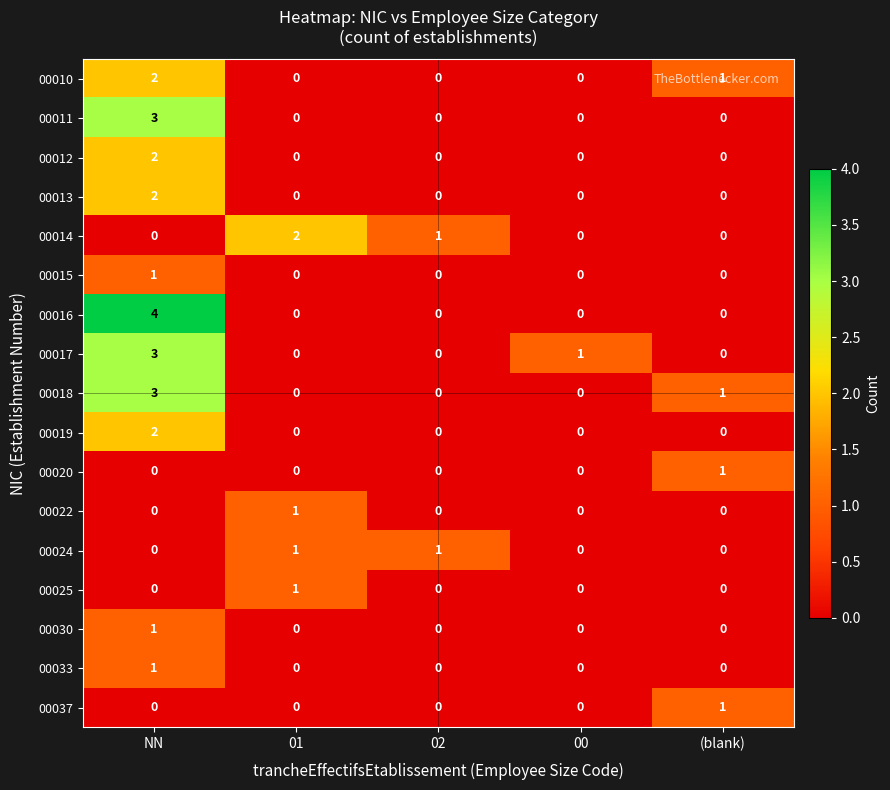

Which label corresponds to the largest value in the chart?

NN